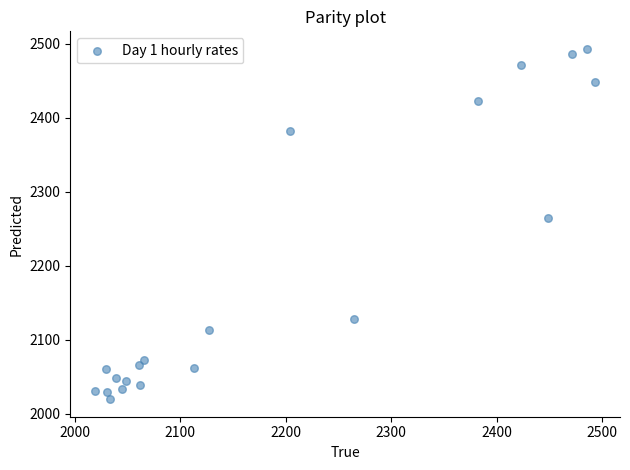

What is the range of X values (max minus min)?

473.5